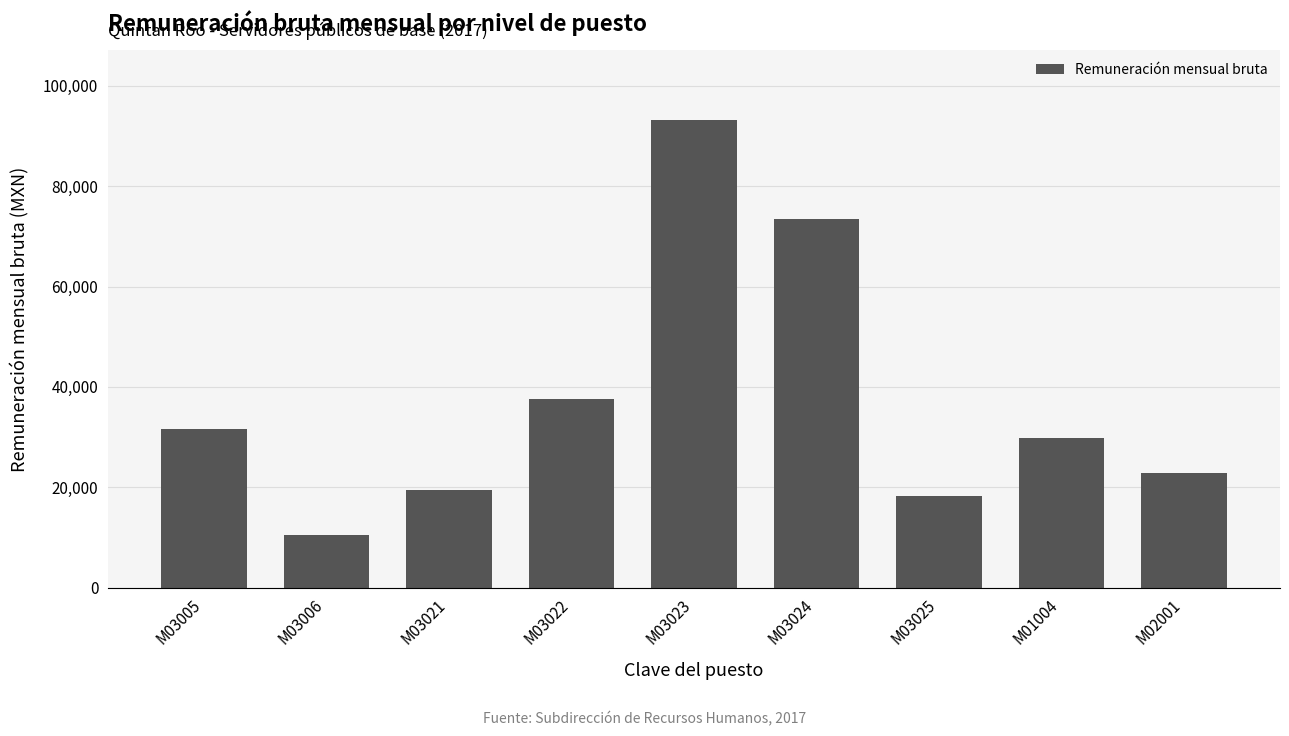

Where is the data nearest to the value 51830?

M03022